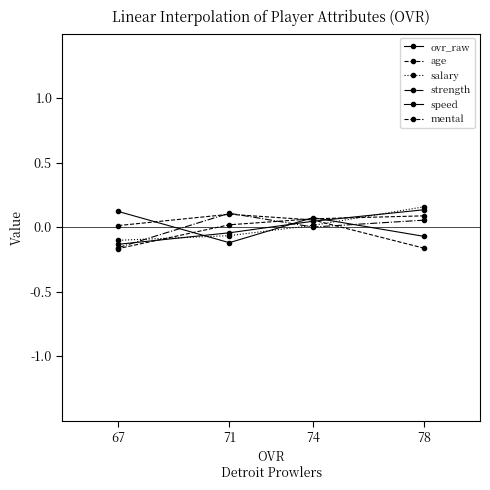

What are all the series names shown in the legend?

ovr_raw, age, salary, strength, speed, mental